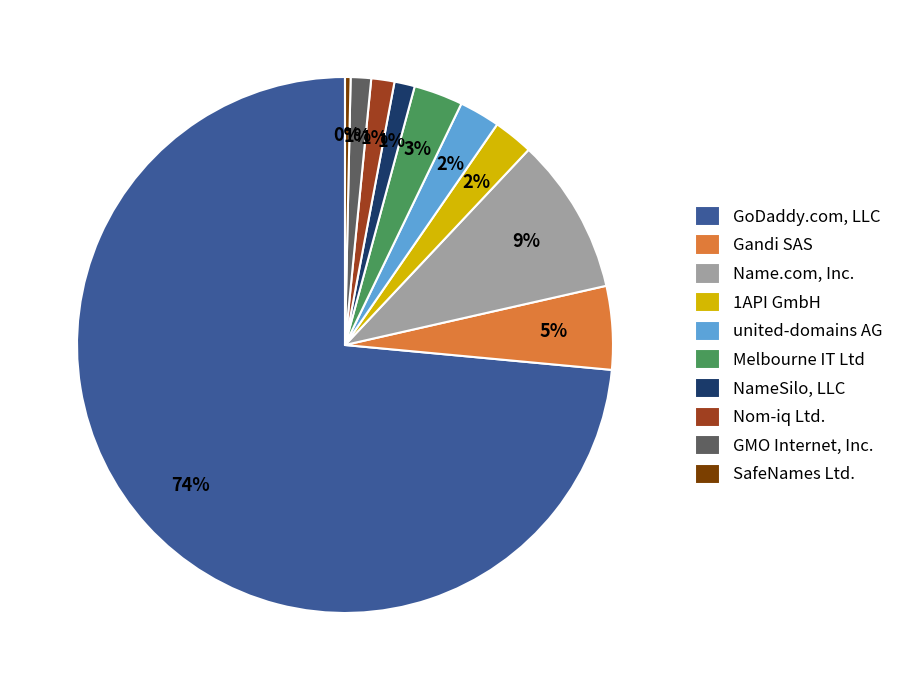

Count the number of slices in the pie.

10